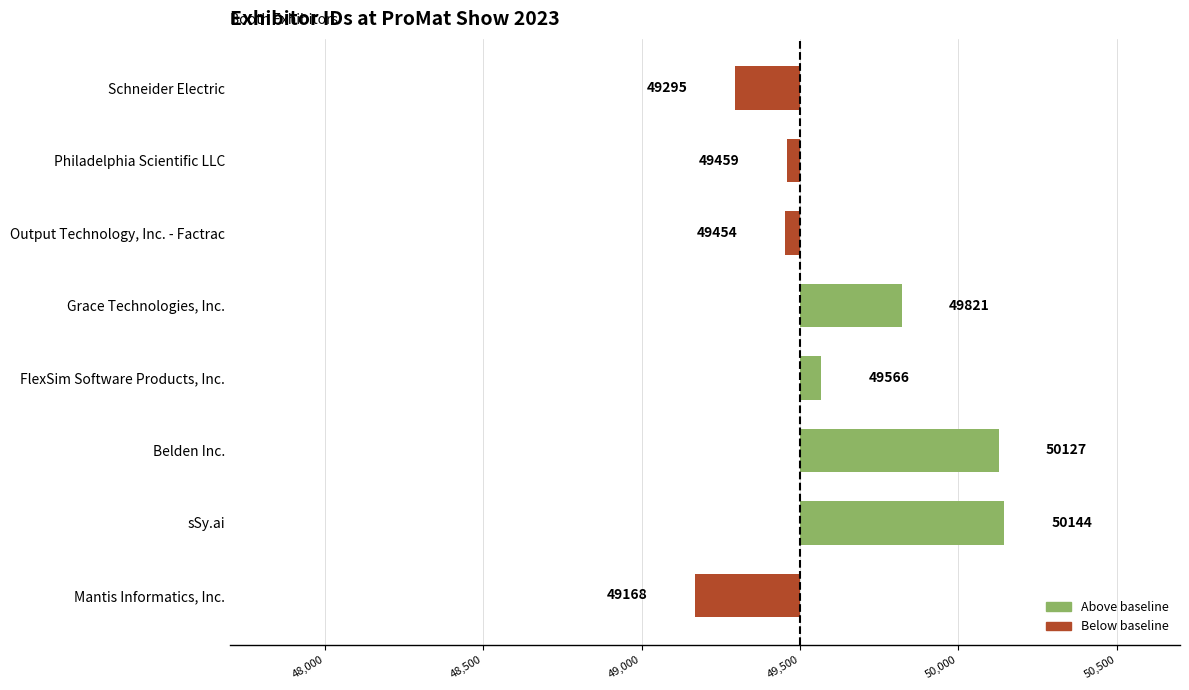

At which category does the chart reach its peak across all series?

sSy.ai